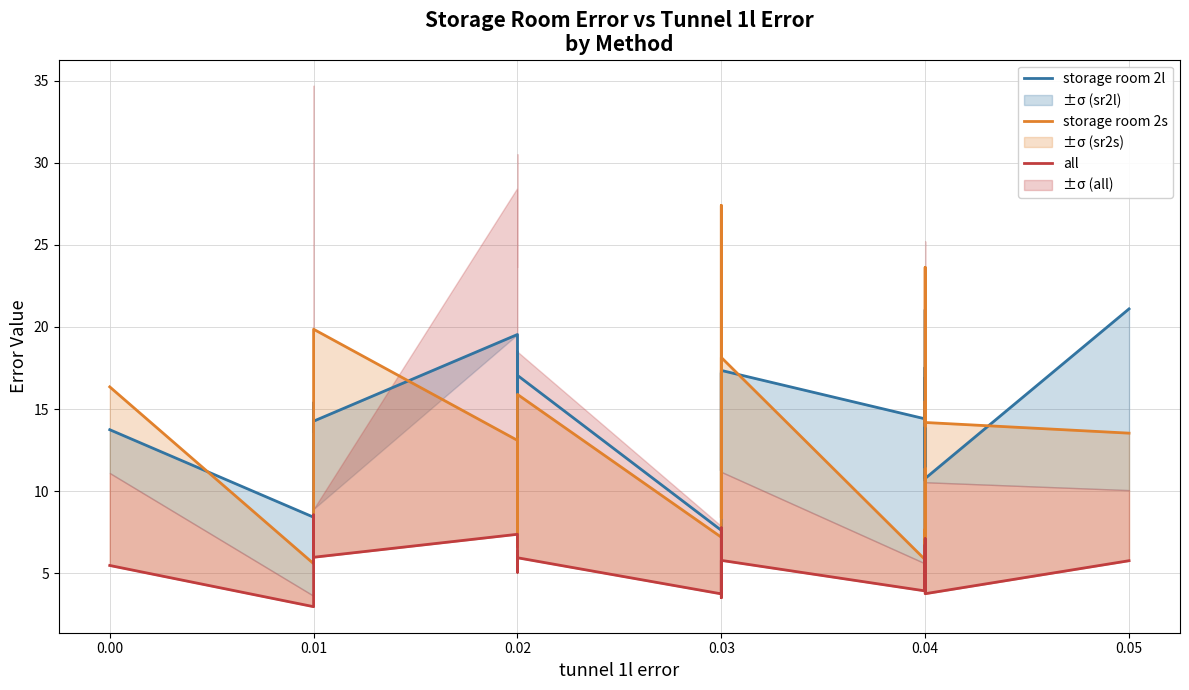

Is the value of all at 0.01 greater than the value of storage room 2s at 0.03?

No